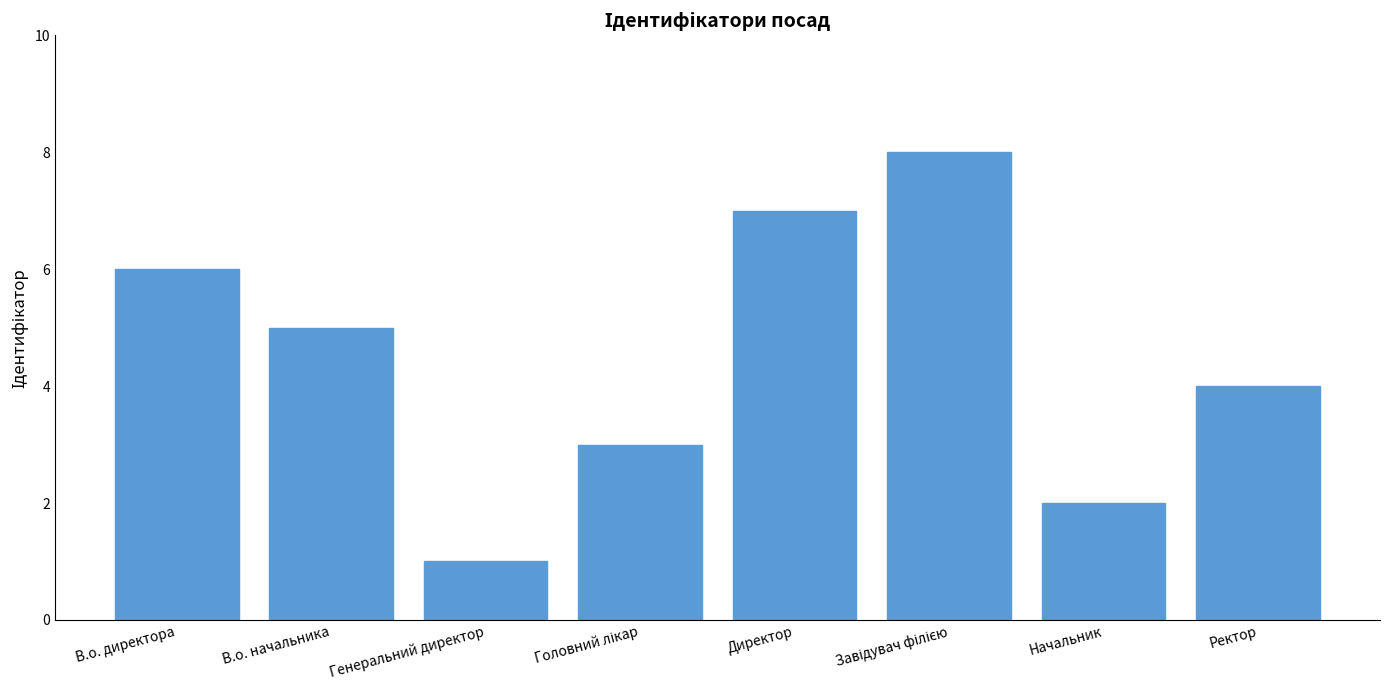

Reading left to right, list all the values displayed in this chart.

6	5	1	3	7	8	2	4